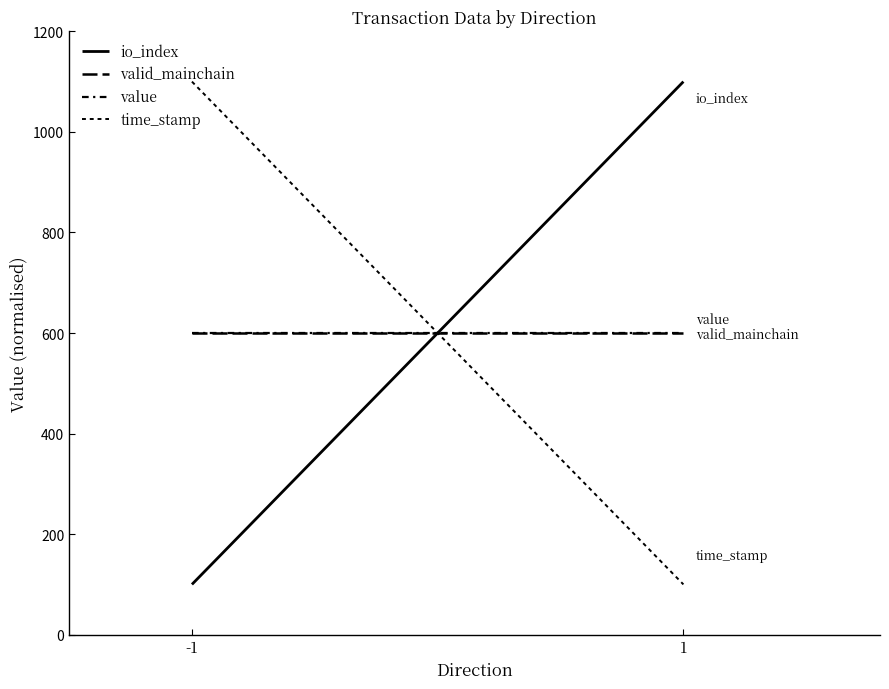

What are all the series names shown in the legend?

io_index, valid_mainchain, value, time_stamp